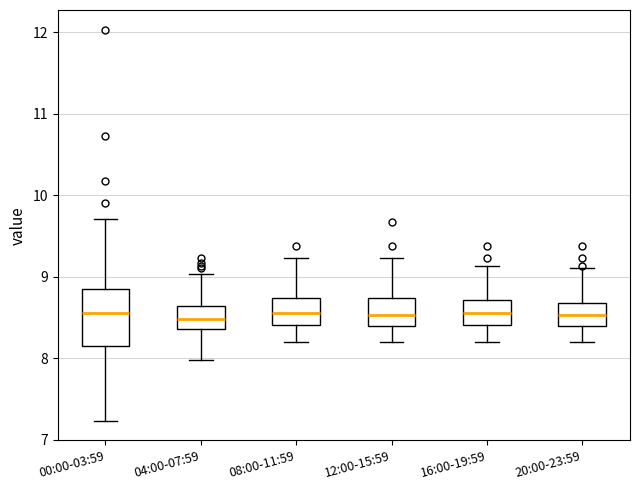

Where is the lower edge of the box for 04:00-07:59 on the y-axis? The values are not printed on the chart, so give them approximately, as read against the axis.

8.4